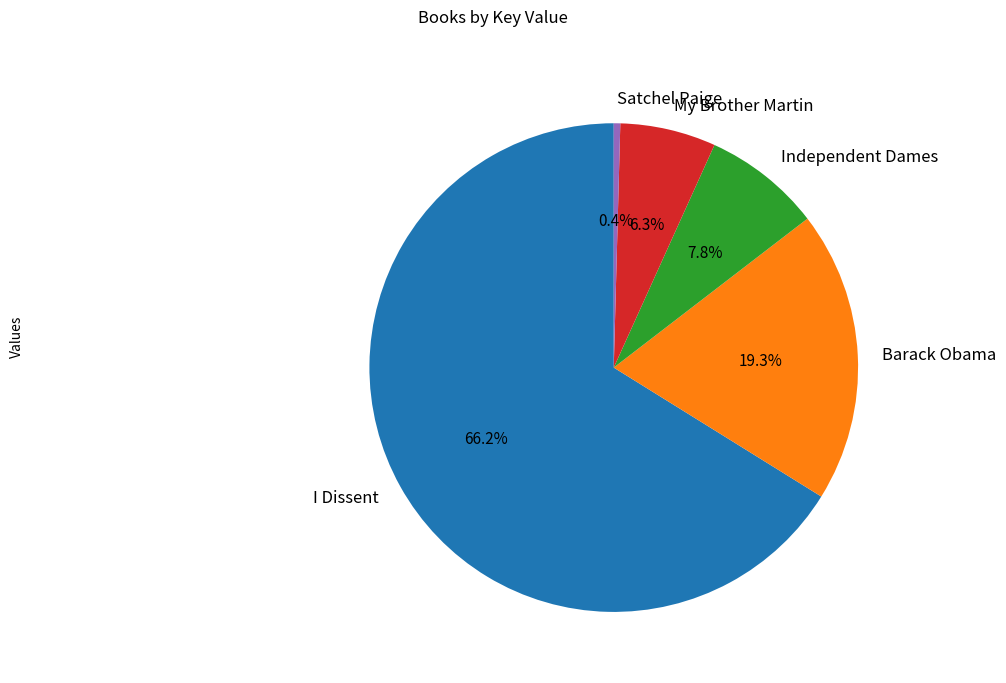

What is the largest slice in the pie chart?

I Dissent